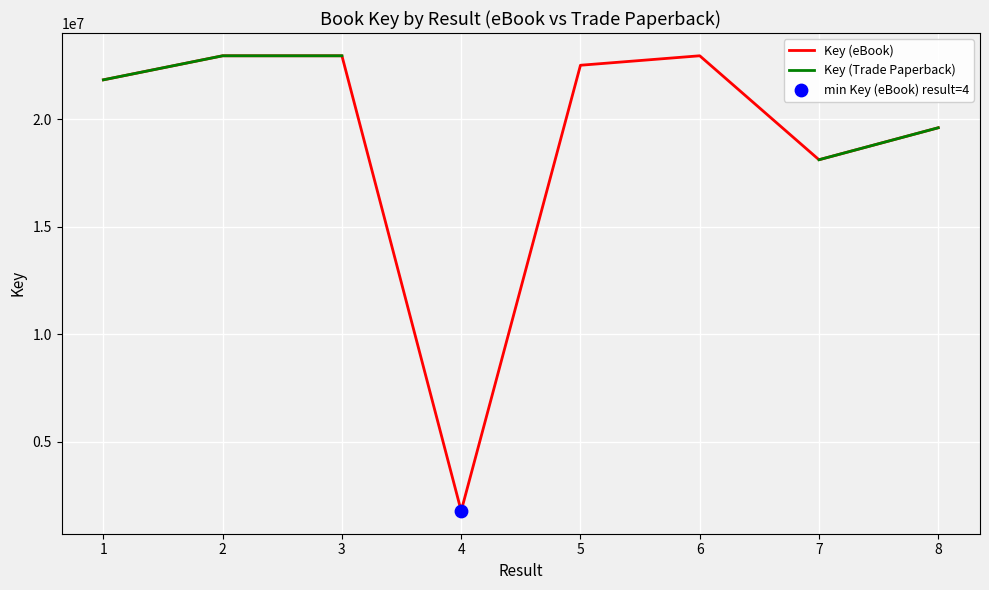

At which category is the sum across all series the highest?

2